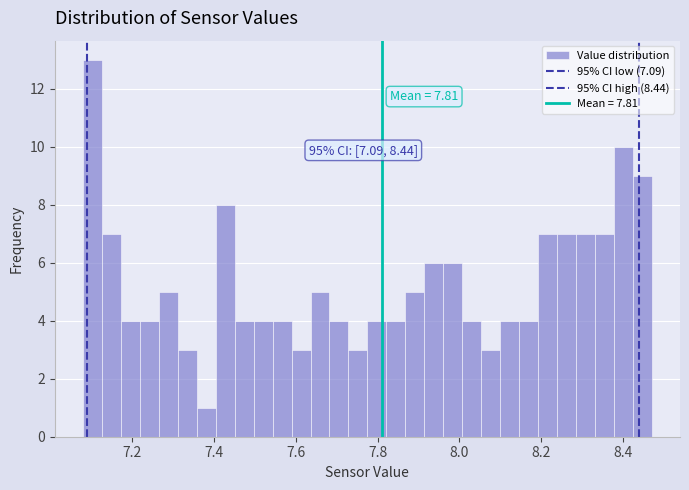

Around what value on the x-axis is the tallest bar? Give the approximate position of its centre, as read against the axis.

7.10